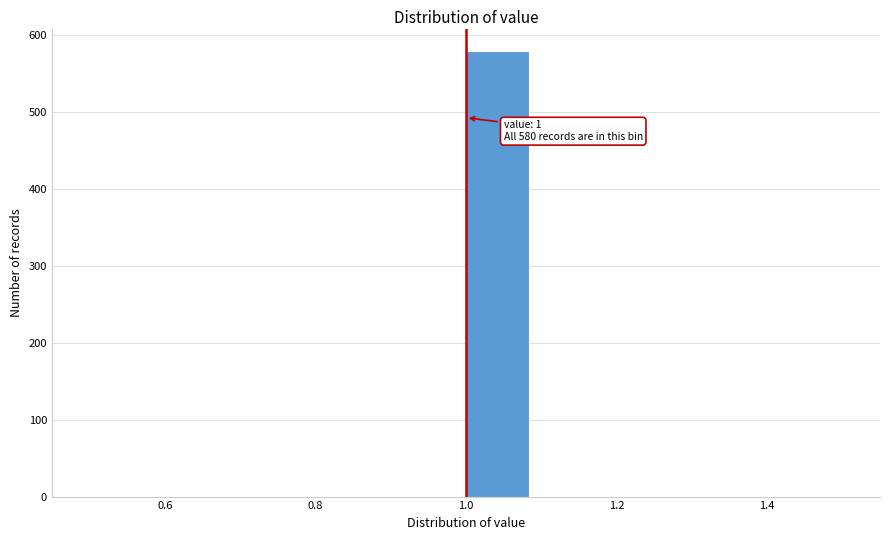

Over which range of the x-axis is the bar tallest?

1.00 to 1.08